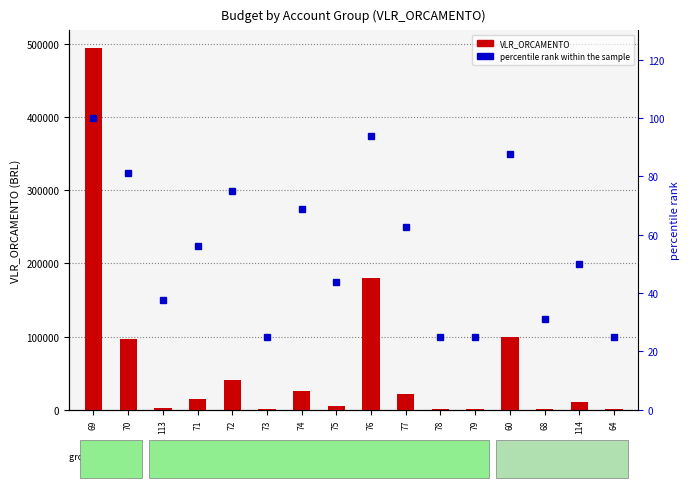

Which has a higher value, 78 or 76?

76